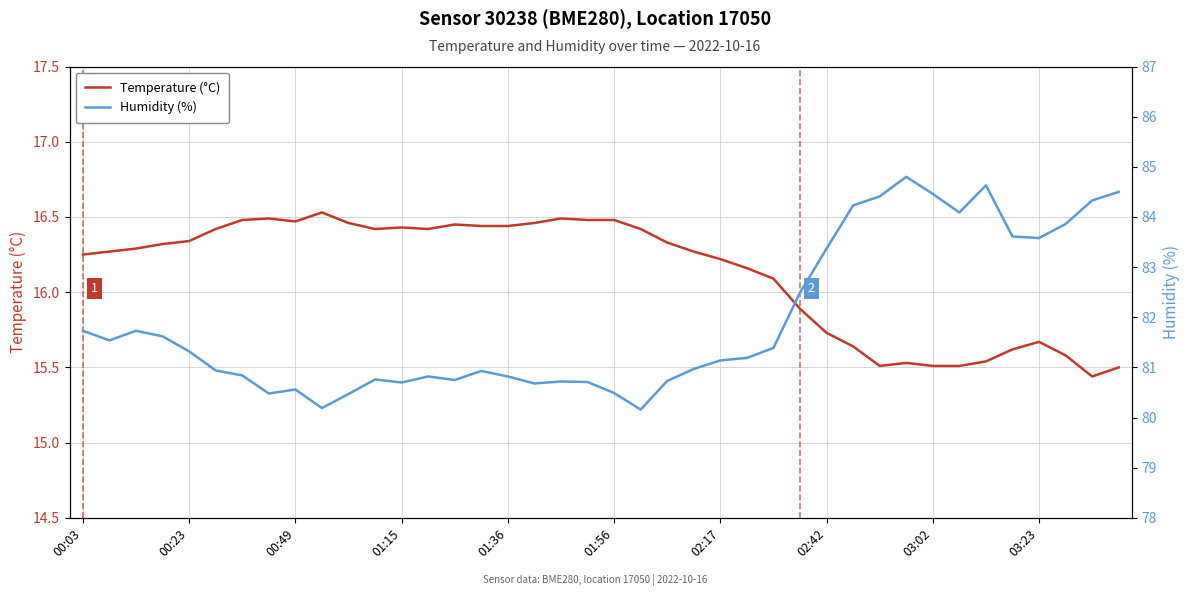

What is the lowest value of the Humidity (%) series?

80.2